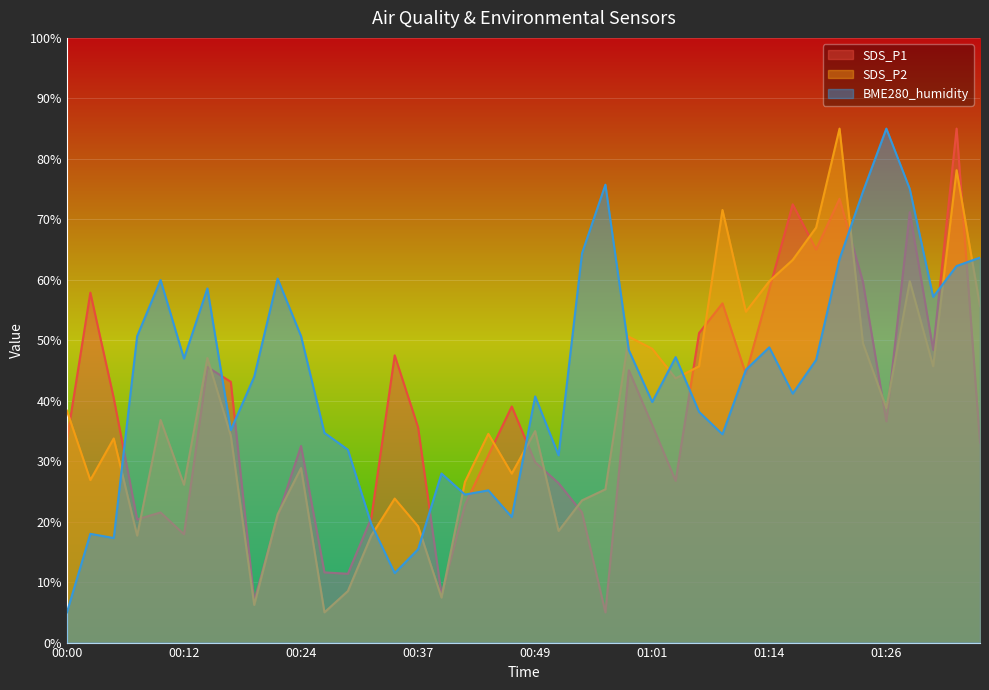

Count the number of data series in this chart.

3